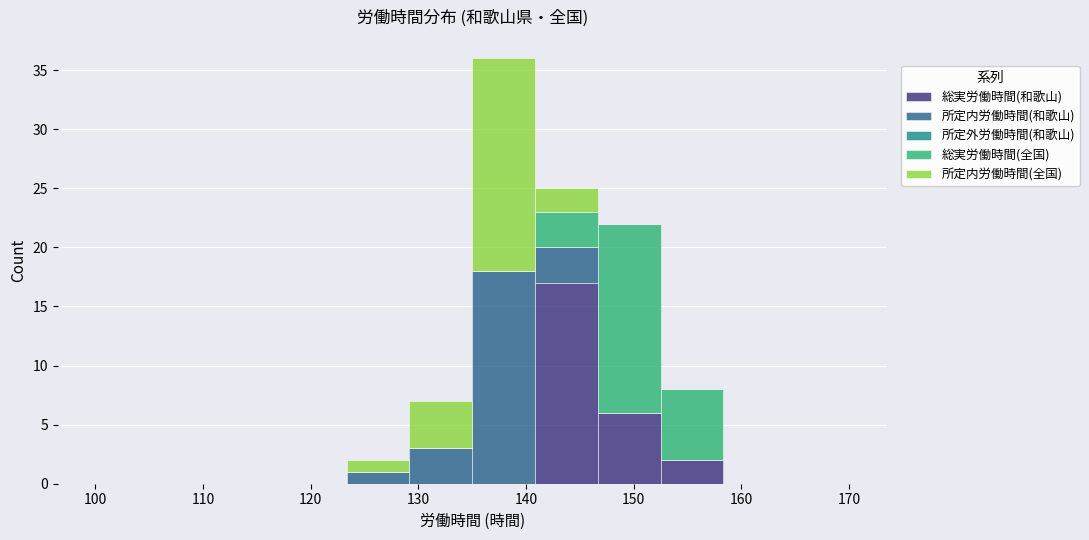

What is the total height of the stacked bar covering 135 to 141 on the x-axis? Neither the bar edges nor the heights are printed on the chart, so give them approximately, as read against the axes.

36